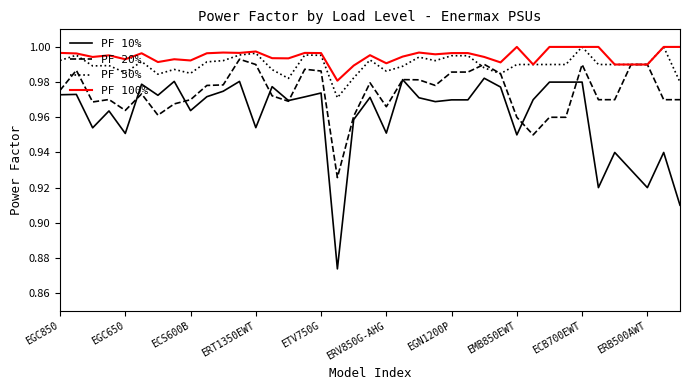

Which series has the widest spread of values?

PF 10%